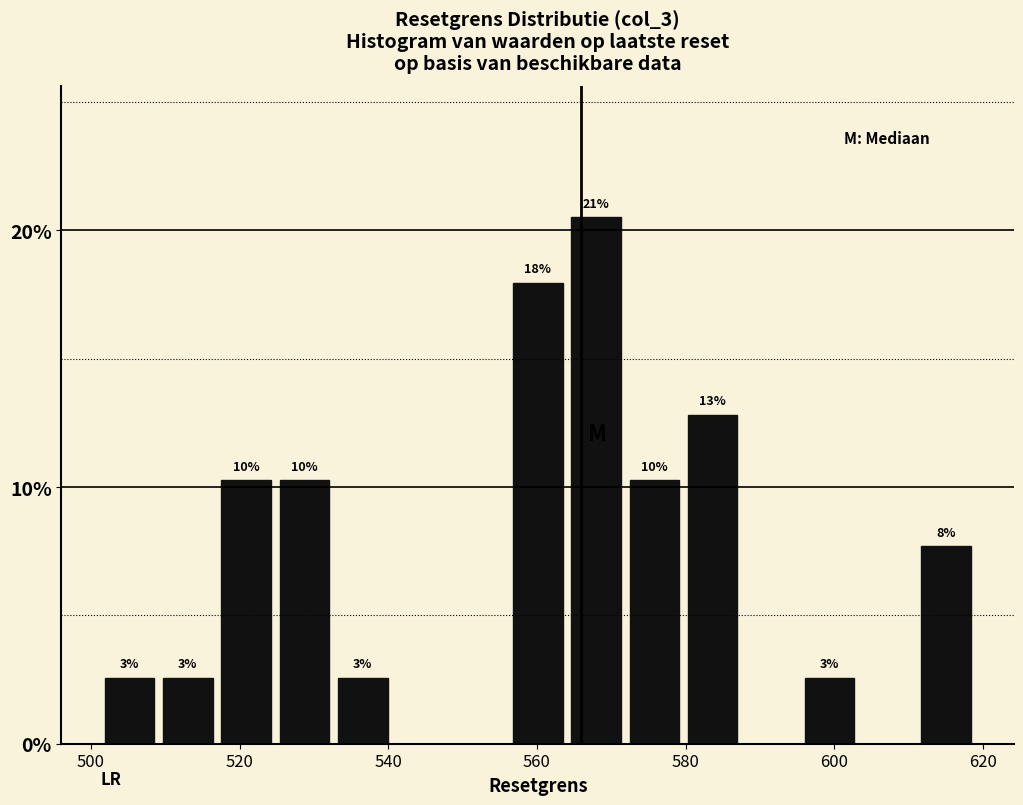

Around what value on the x-axis is the tallest bar? Give the approximate position of its centre, as read against the axis.

568